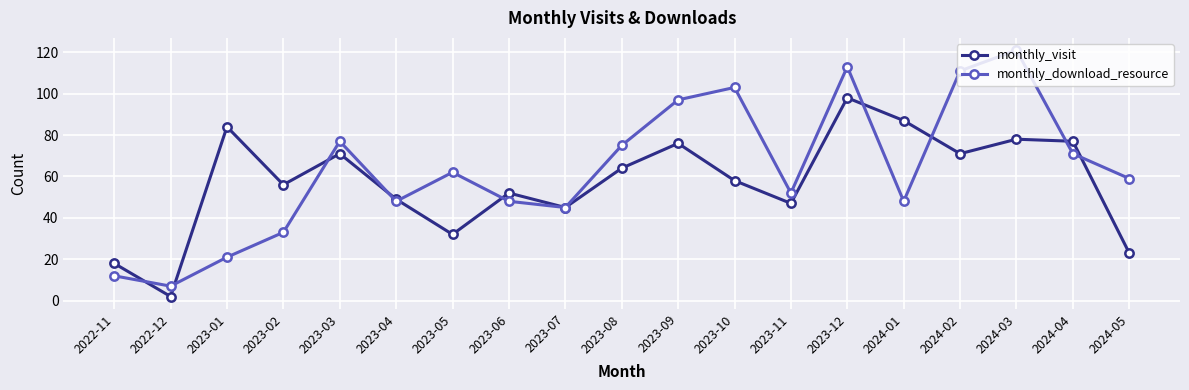

At how many categories does at least one series exceed 4?

19